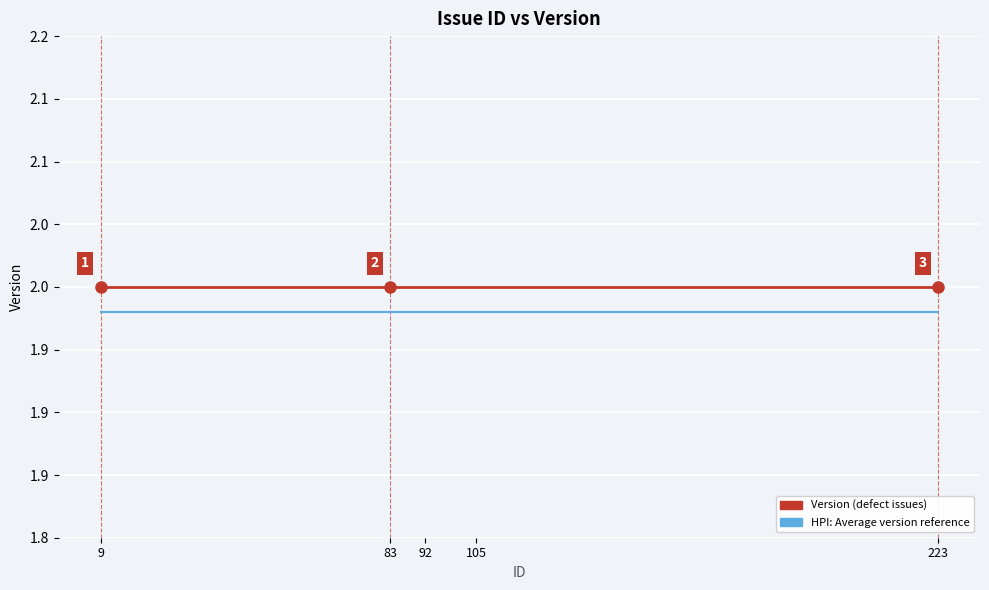

True or false: HPI: Average version reference and Version (defect issues) cross at least once.

False